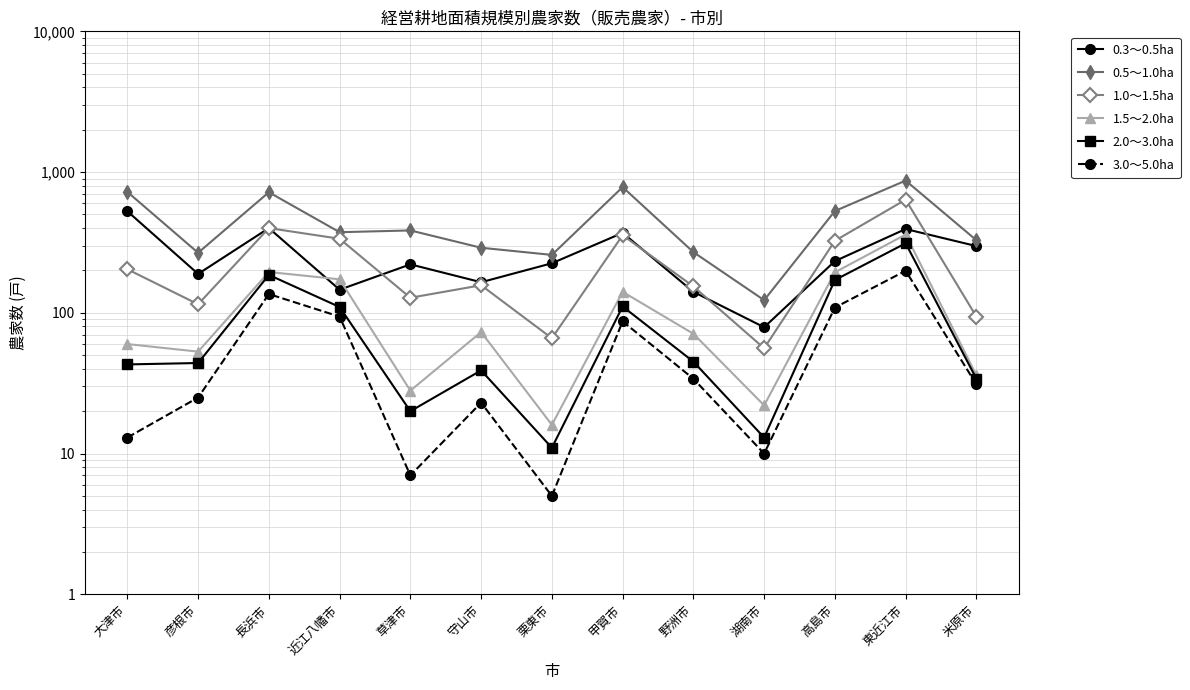

What is the minimum value for 3.0～5.0ha?

5